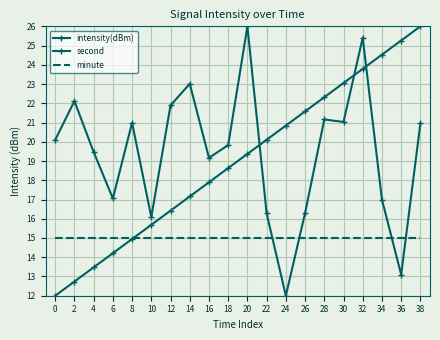

What is the difference between the intensity(dBm) values at 32 and 10?

9.3